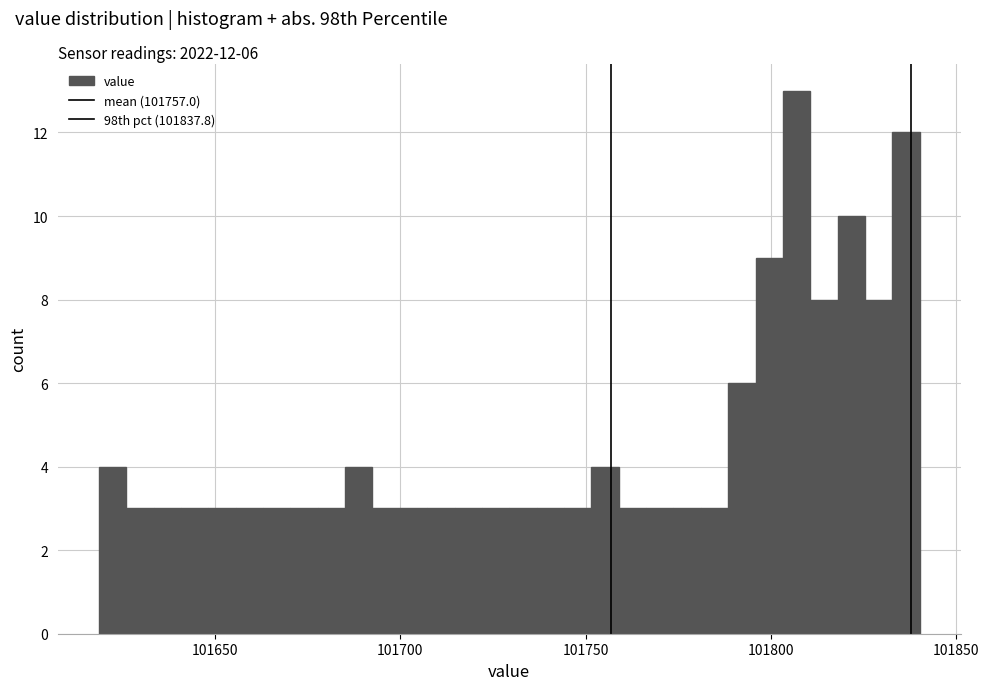

Around what value on the x-axis is the tallest bar? Give the approximate position of its centre, as read against the axis.

101805